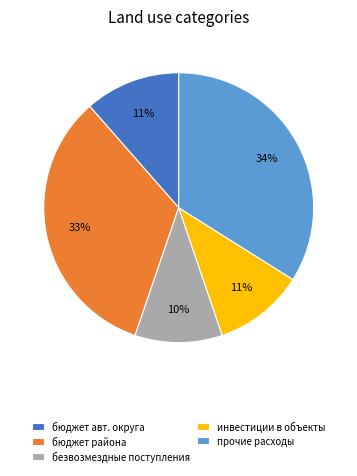

Is the sum of бюджет авт. округа and прочие расходы greater than half?

No